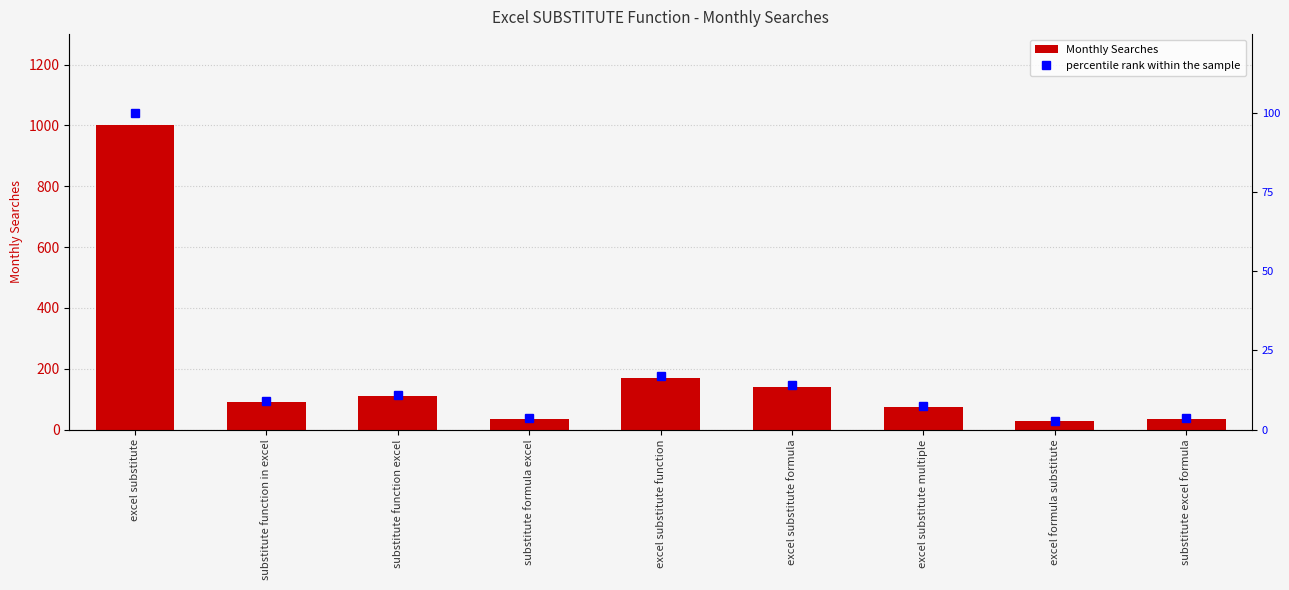

What is the sum of all Monthly Searches values?

1684